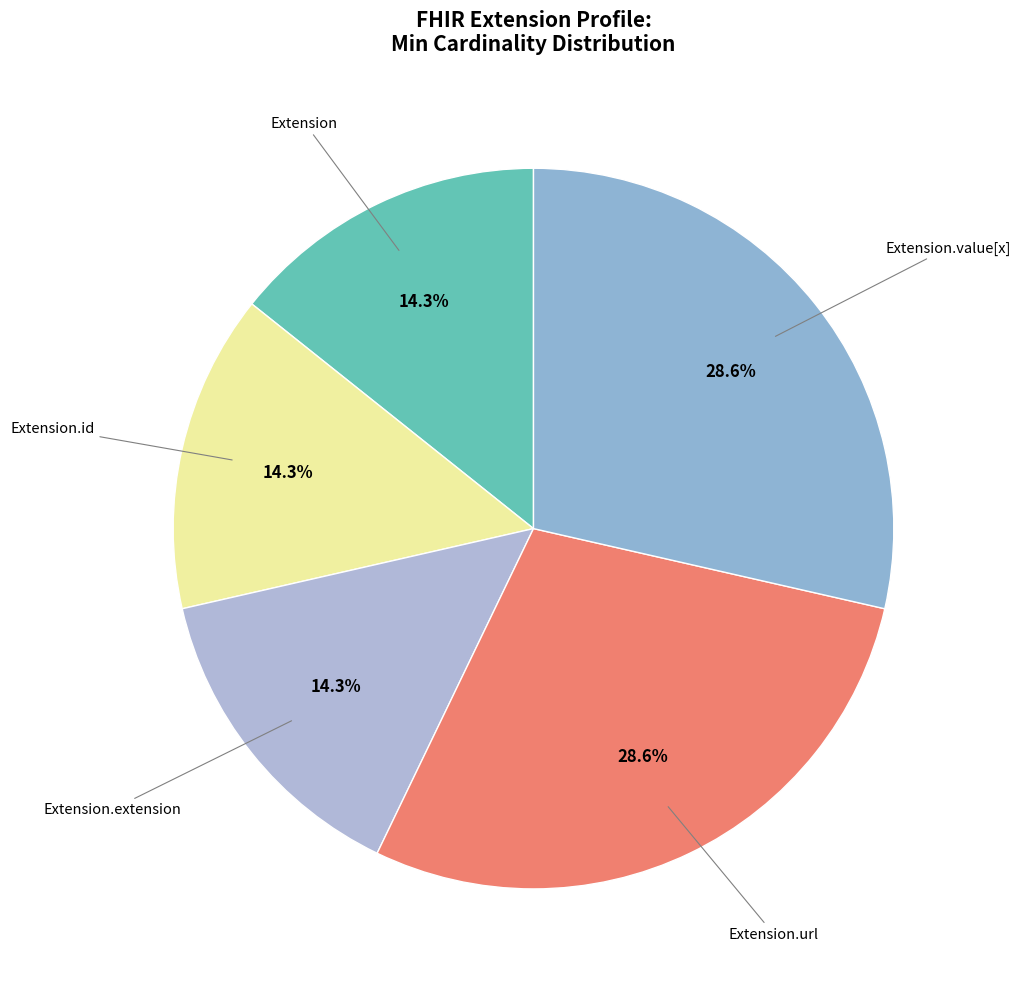

Rank the categories by value from lowest to highest.

Extension, Extension.id, Extension.extension, Extension.url, Extension.value[x]